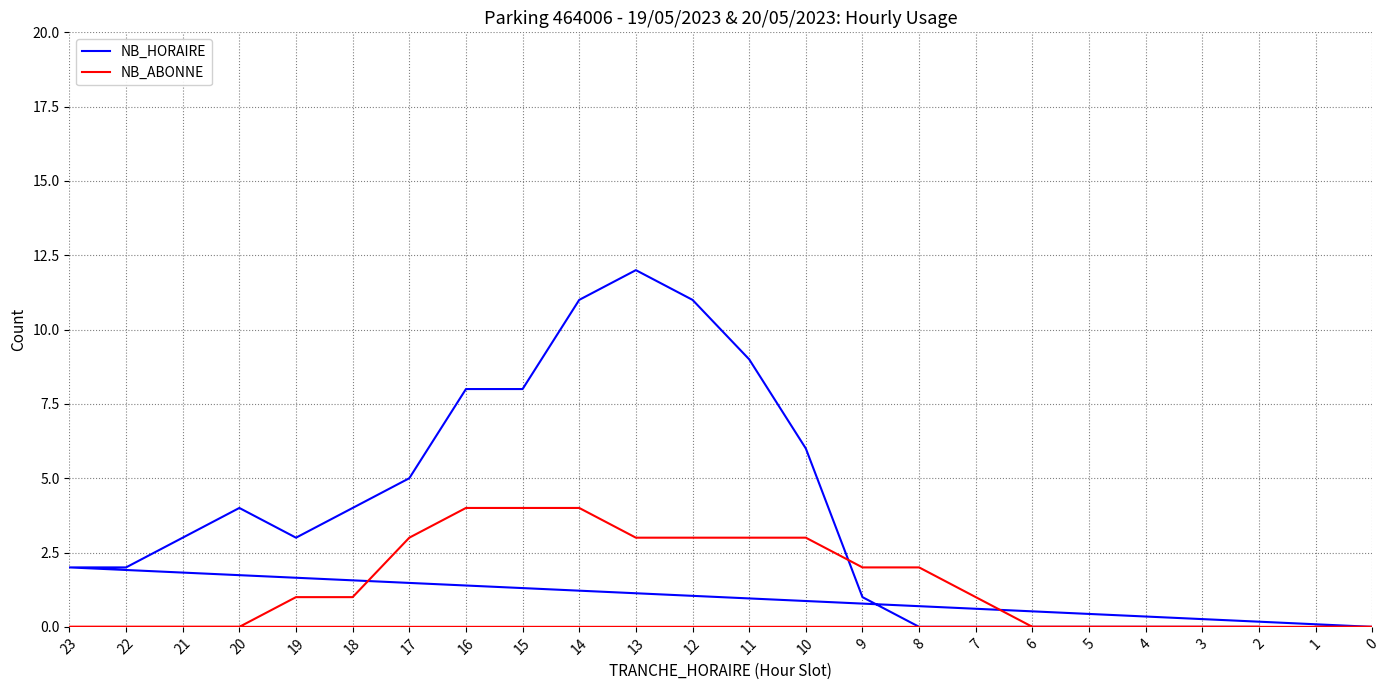

How many lines are shown in the chart?

2